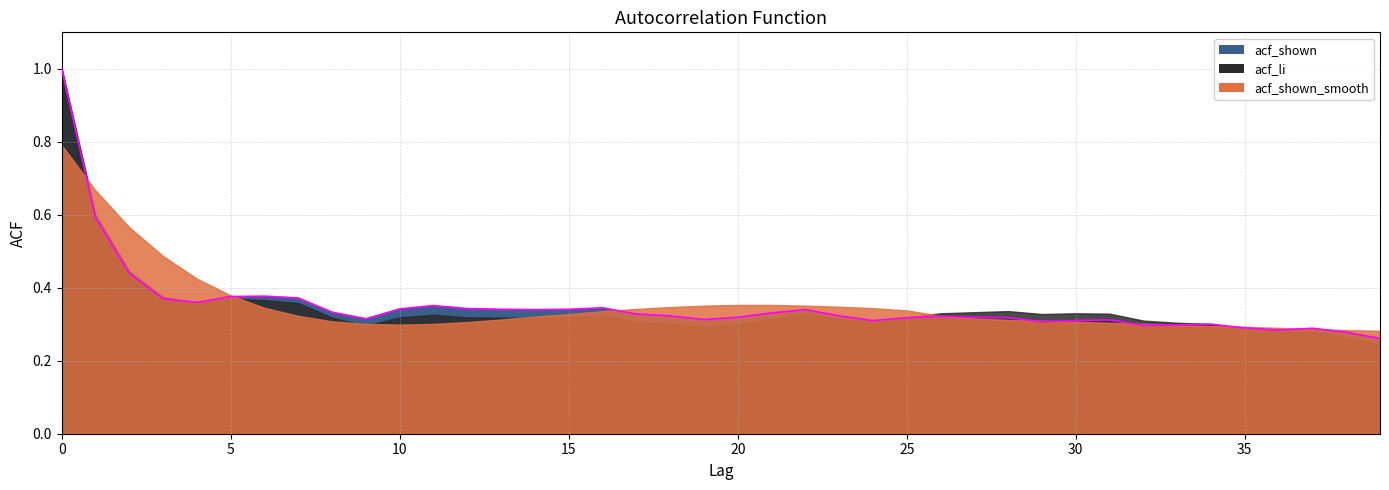

Reading left to right, list all the values displayed in this chart.

acf_shown: 0=1.0	1=0.6	2=0.4	3=0.4	4=0.4	5=0.4	6=0.4	7=0.4	8=0.3	9=0.3	10=0.3	11=0.4	12=0.3	13=0.3	14=0.3	15=0.3	16=0.3	17=0.3	18=0.3	19=0.3	20=0.3	21=0.3	22=0.3	23=0.3	24=0.3	25=0.3	26=0.3	27=0.3	28=0.3	29=0.3	30=0.3	31=0.3	32=0.3	33=0.3	34=0.3	35=0.3	36=0.3	37=0.3	38=0.3	39=0.3
acf_li: 0=1.0	1=0.6	2=0.4	3=0.4	4=0.4	5=0.4	6=0.4	7=0.4	8=0.3	9=0.3	10=0.3	11=0.3	12=0.3	13=0.3	14=0.3	15=0.3	16=0.3	17=0.3	18=0.3	19=0.3	20=0.3	21=0.3	22=0.3	23=0.3	24=0.3	25=0.3	26=0.3	27=0.3	28=0.3	29=0.3	30=0.3	31=0.3	32=0.3	33=0.3	34=0.3	35=0.3	36=0.3	37=0.3	38=0.3	39=0.2
acf_shown_smooth: 0=0.8	1=0.7	2=0.6	3=0.5	4=0.4	5=0.4	6=0.3	7=0.3	8=0.3	9=0.3	10=0.3	11=0.3	12=0.3	13=0.3	14=0.3	15=0.3	16=0.3	17=0.3	18=0.3	19=0.4	20=0.4	21=0.4	22=0.4	23=0.3	24=0.3	25=0.3	26=0.3	27=0.3	28=0.3	29=0.3	30=0.3	31=0.3	32=0.3	33=0.3	34=0.3	35=0.3	36=0.3	37=0.3	38=0.3	39=0.3